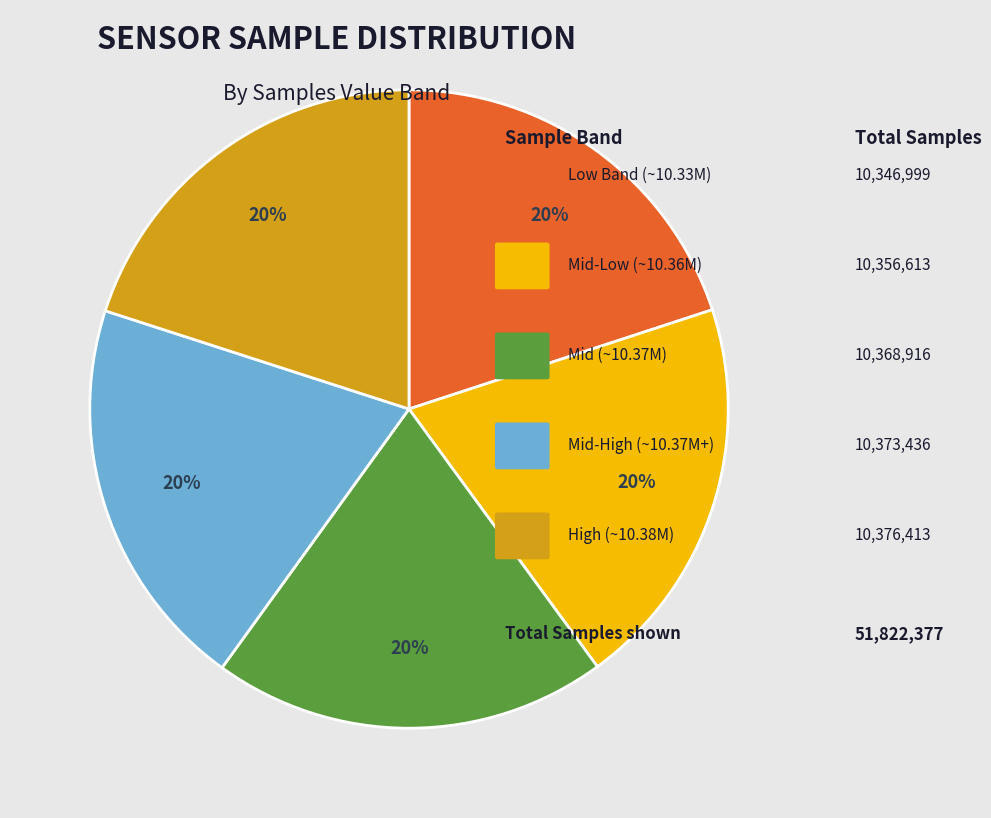

Is there any slice that represents more than half of the pie?

No